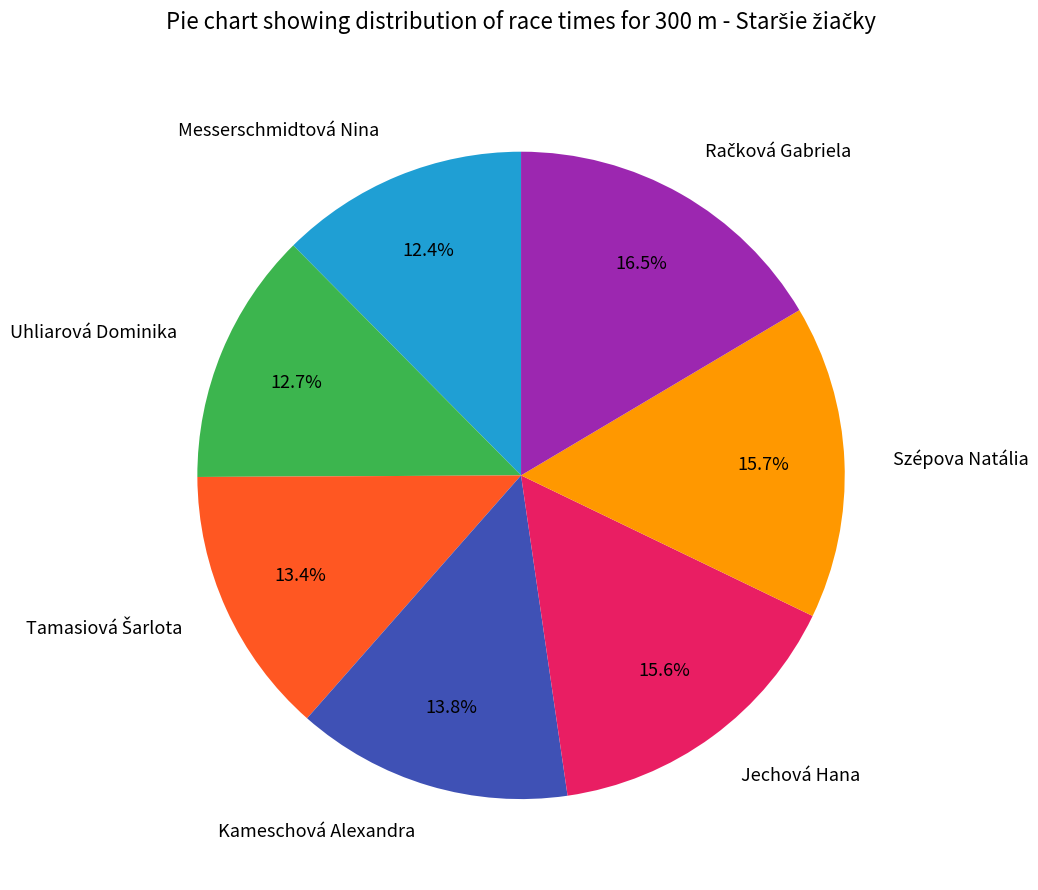

To the nearest percent, what is the average slice percentage?

14%